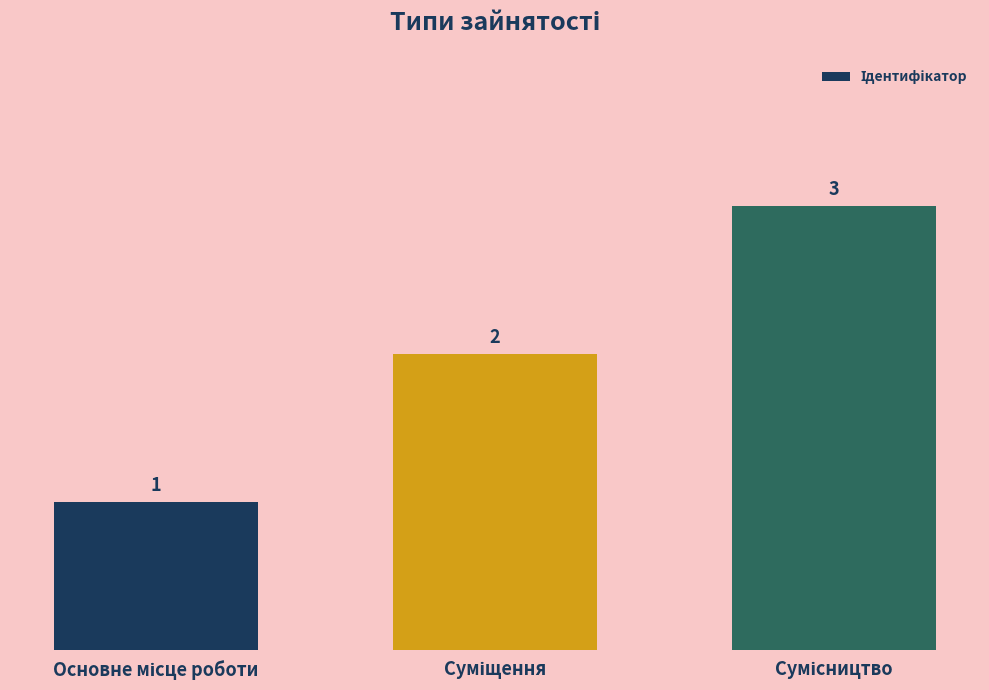

How many values are between 1 and 3?

3